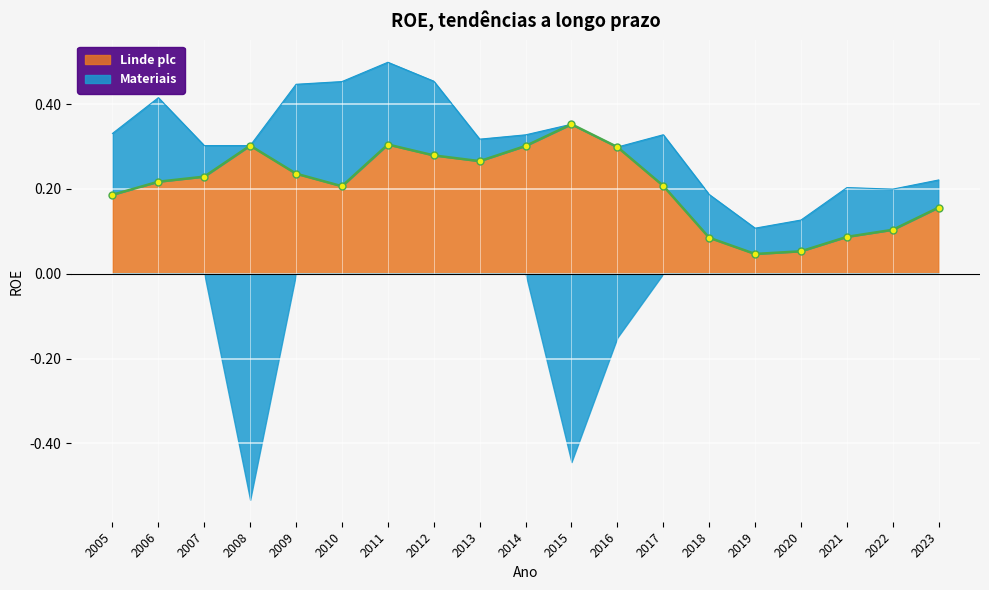

What value does the Linde plc series have at 2021?

0.1